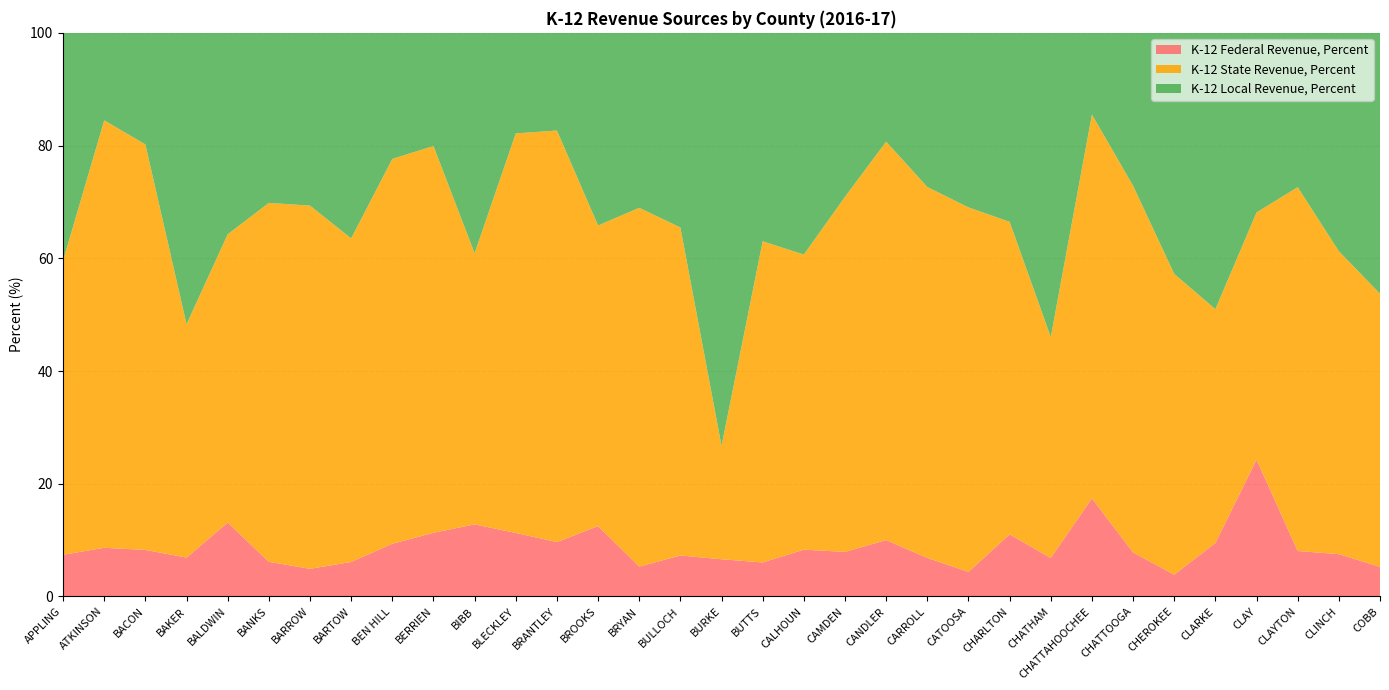

Reading left to right, list all the values displayed in this chart.

K-12 Federal Revenue, Percent: 7.4	8.6	8.3	6.9	13.1	6.2	4.9	6.1	9.3	11.3	12.8	11.3	9.7	12.5	5.3	7.3	6.6	6.0	8.3	7.9	10.0	6.8	4.4	11.0	6.8	17.4	7.8	3.9	9.5	24.3	8.1	7.5	5.3
K-12 State Revenue, Percent: 52.2	75.8	71.9	41.4	51.1	63.7	64.4	57.4	68.3	68.6	48.1	70.9	73.0	53.3	63.7	58.2	20.1	57.0	52.4	63.0	70.7	65.8	64.7	55.5	39.2	68.1	65.1	53.4	41.5	43.8	64.5	53.8	48.5
K-12 Local Revenue, Percent: 40.4	15.5	19.8	51.7	35.7	30.2	30.7	36.5	22.4	20.1	39.1	17.8	17.3	34.2	31.0	34.5	73.3	37.0	39.3	29.1	19.3	27.3	31.0	33.5	54.0	14.5	27.1	42.8	49.0	31.9	27.4	38.8	46.3